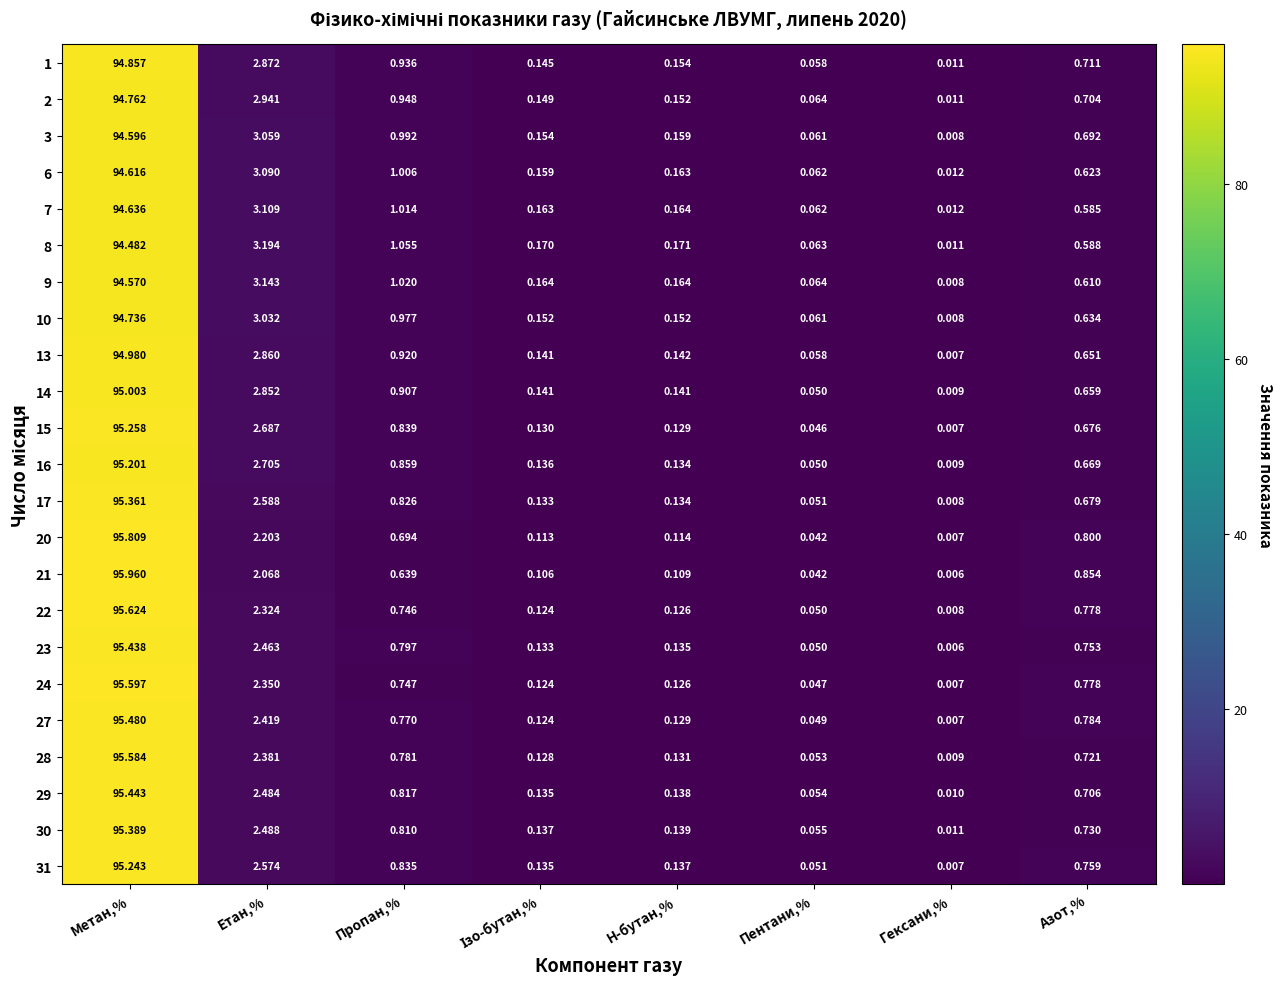

At which label does 23 reach its minimum?

Гексани,%